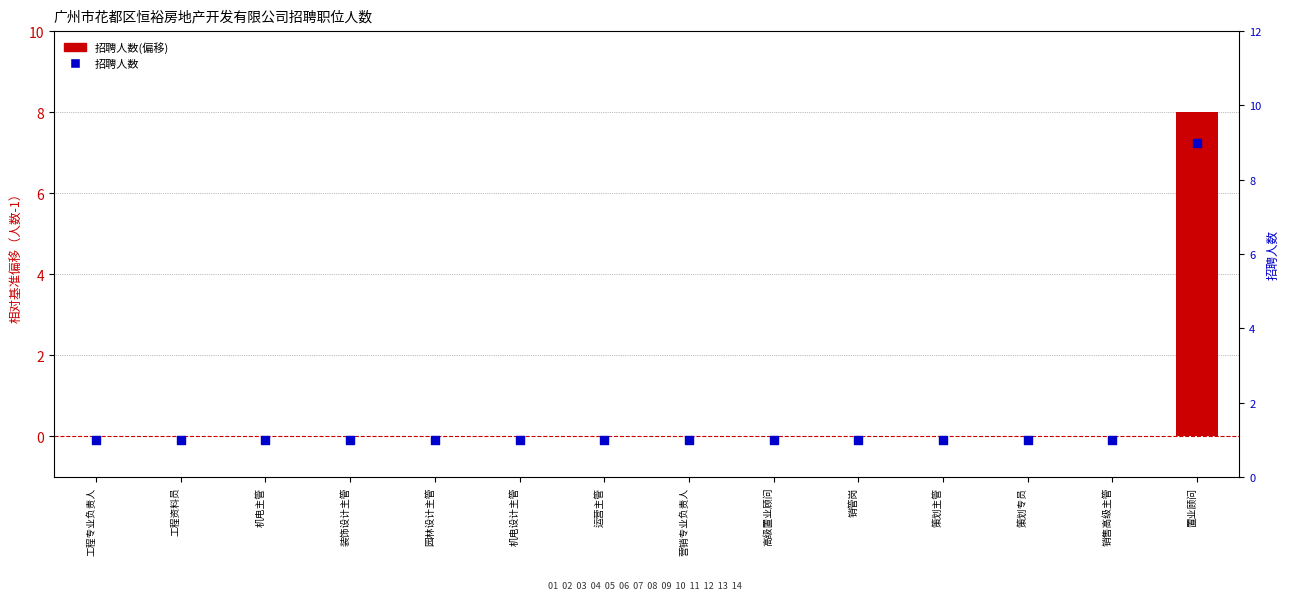

Which series has the largest total across all categories?

招聘人数